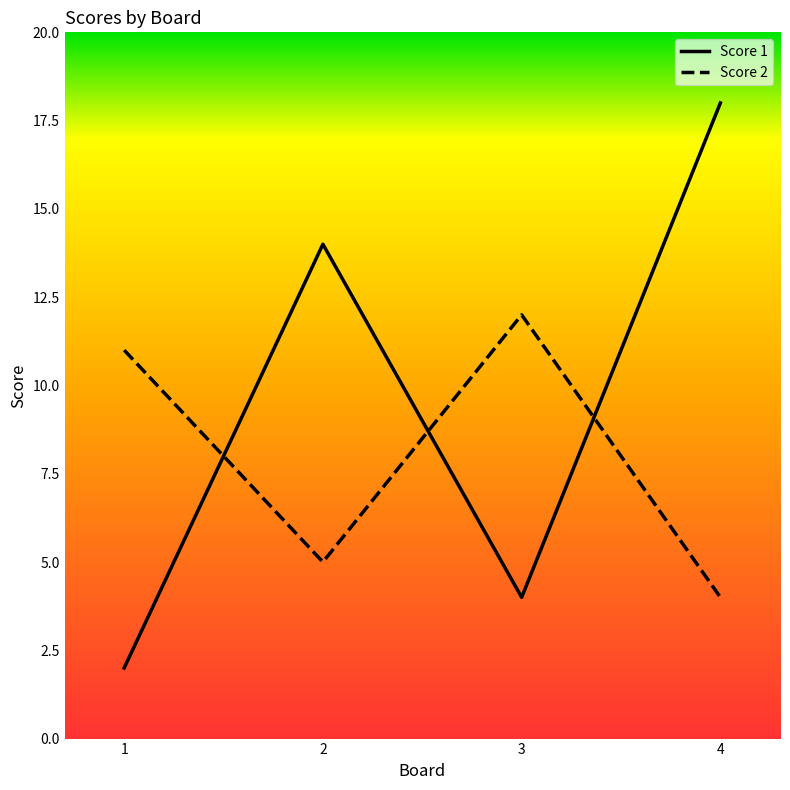

At which label does Score 2 reach its peak?

3